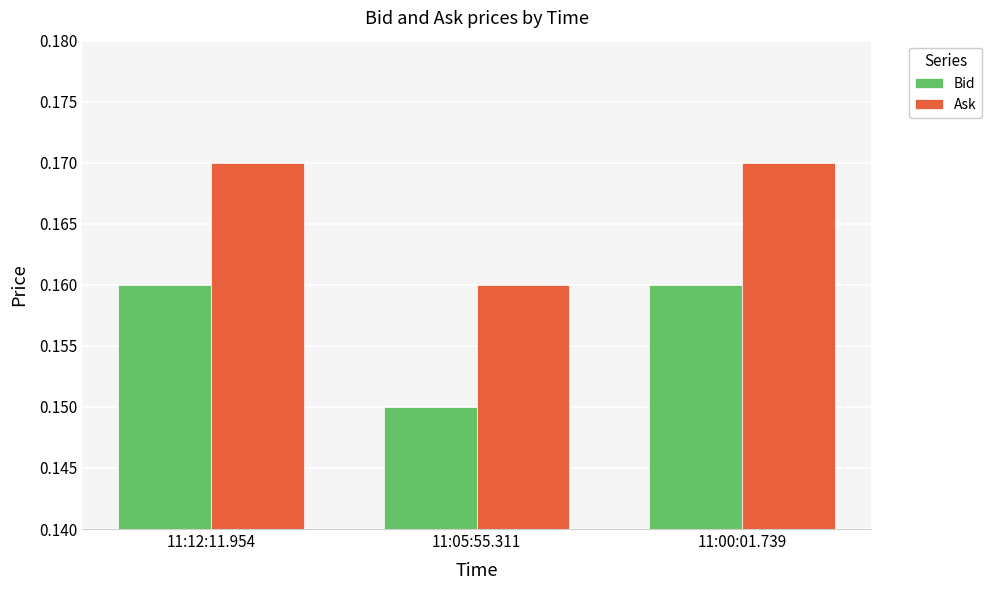

Where is Bid nearest to the value 0?

11:05:55.311